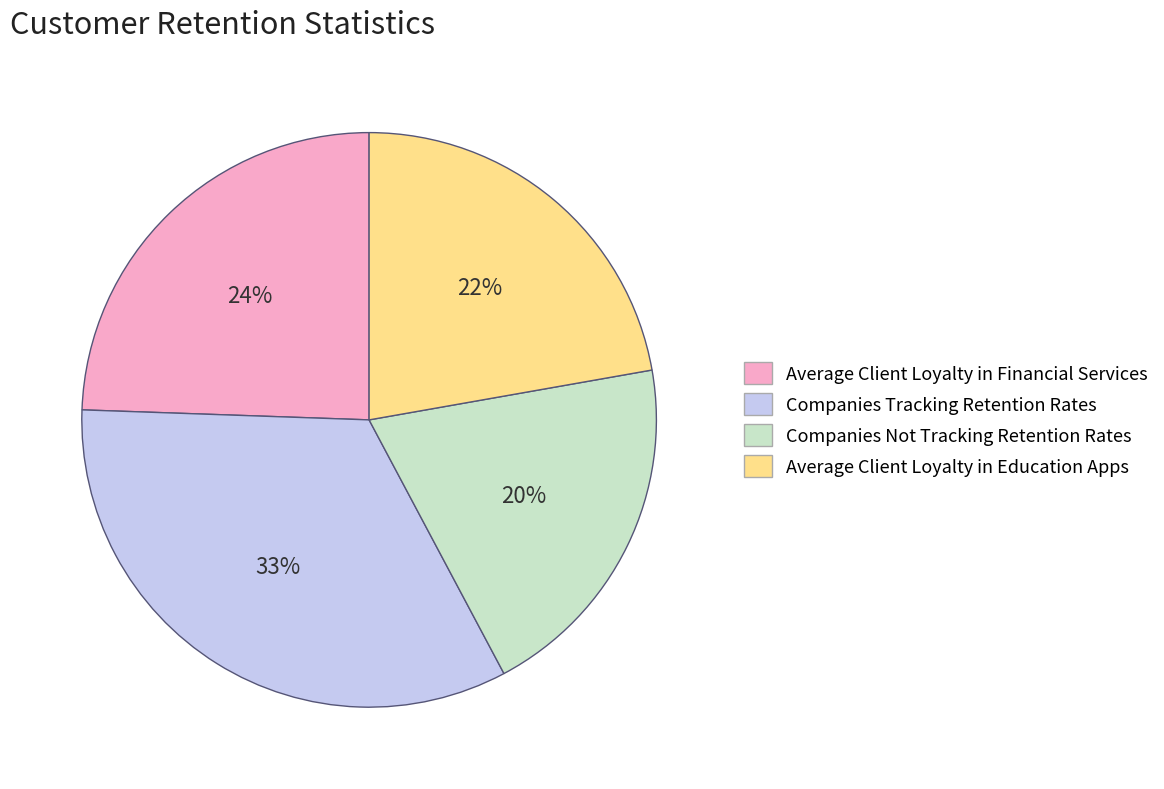

To the nearest percent, what is the difference between the Average Client Loyalty in Education Apps and Companies Not Tracking Retention Rates slice percentages?

2%